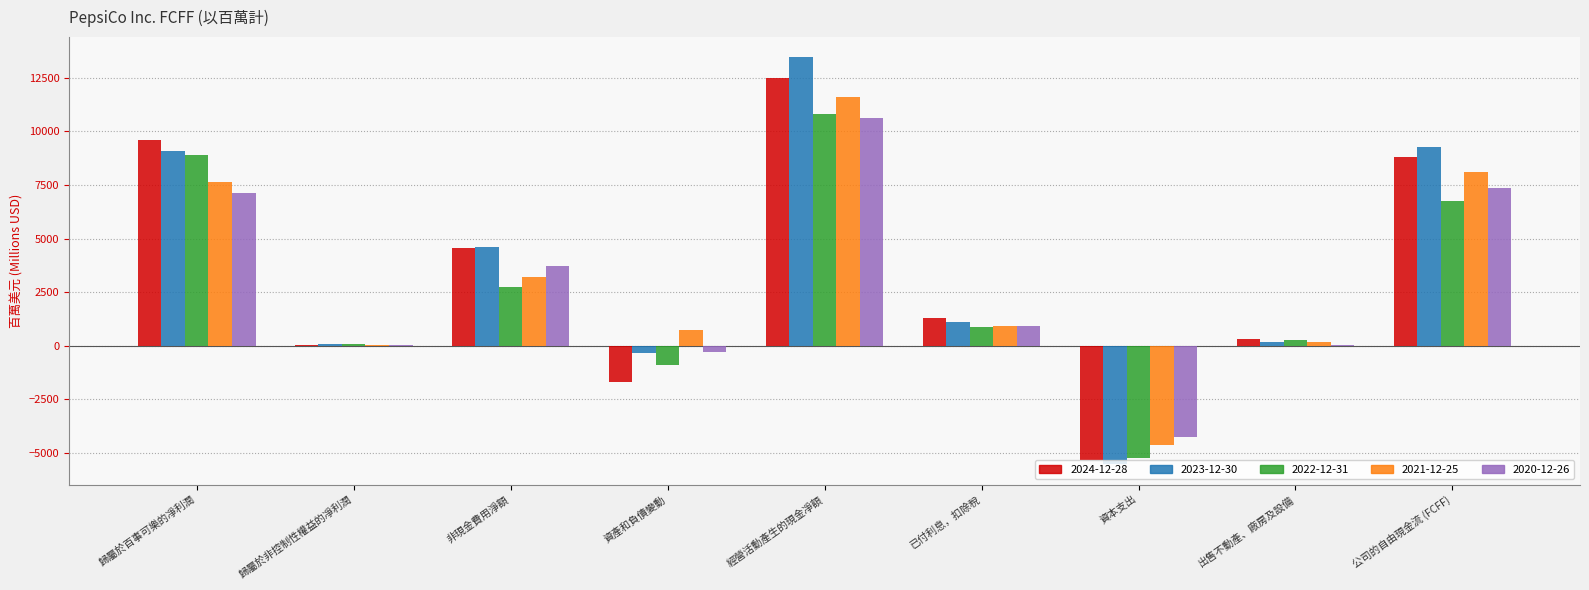

Are the bars grouped side by side (vs. stacked)?

Yes